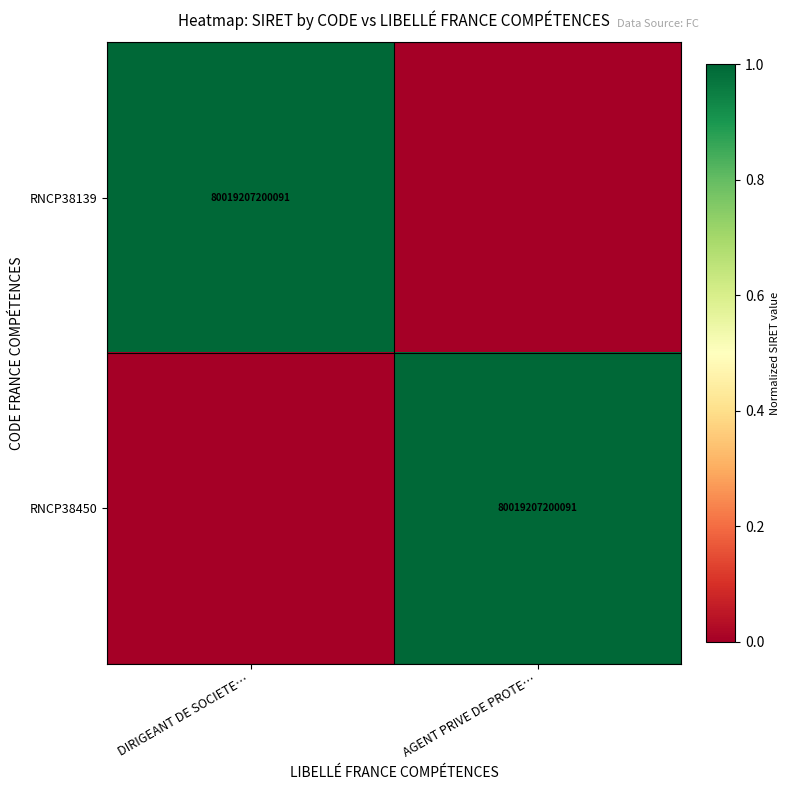

The RNCP38450 series shows 129826531130387 at AGENT PRIVE DE PROTE…. True or false?

False